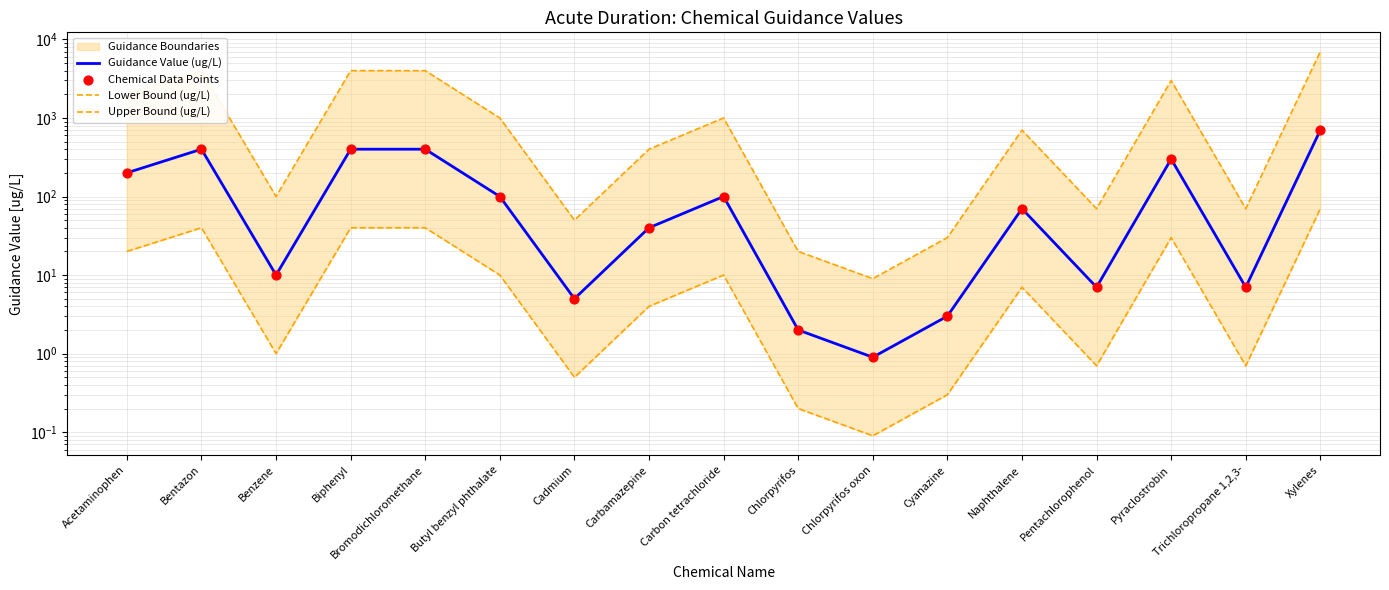

Is the value of Guidance Value (ug/L) at Pyraclostrobin greater than the value of Lower Bound (ug/L) at Chlorpyrifos oxon?

Yes